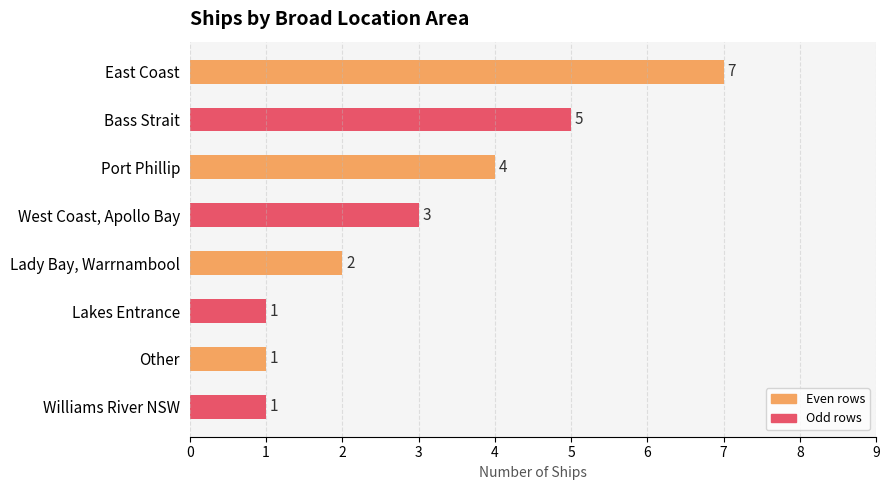

What position from the top is Other?

7